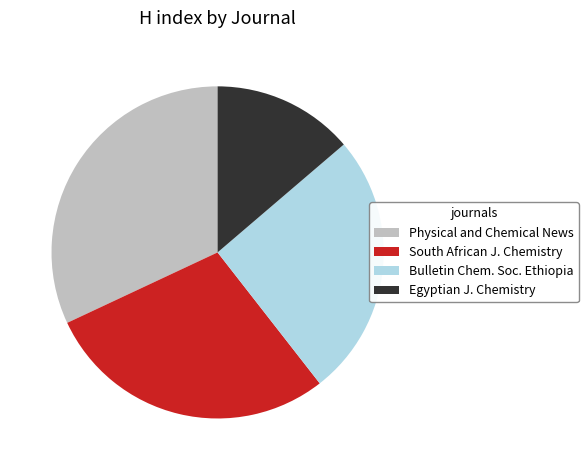

Does any single category account for the majority?

No